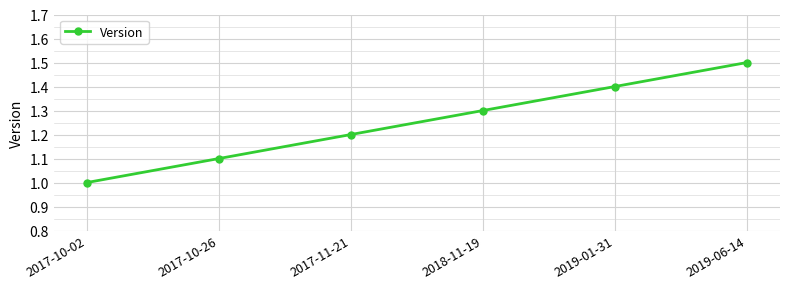

Rank the categories by value from highest to lowest.

2019-06-14, 2019-01-31, 2018-11-19, 2017-11-21, 2017-10-26, 2017-10-02